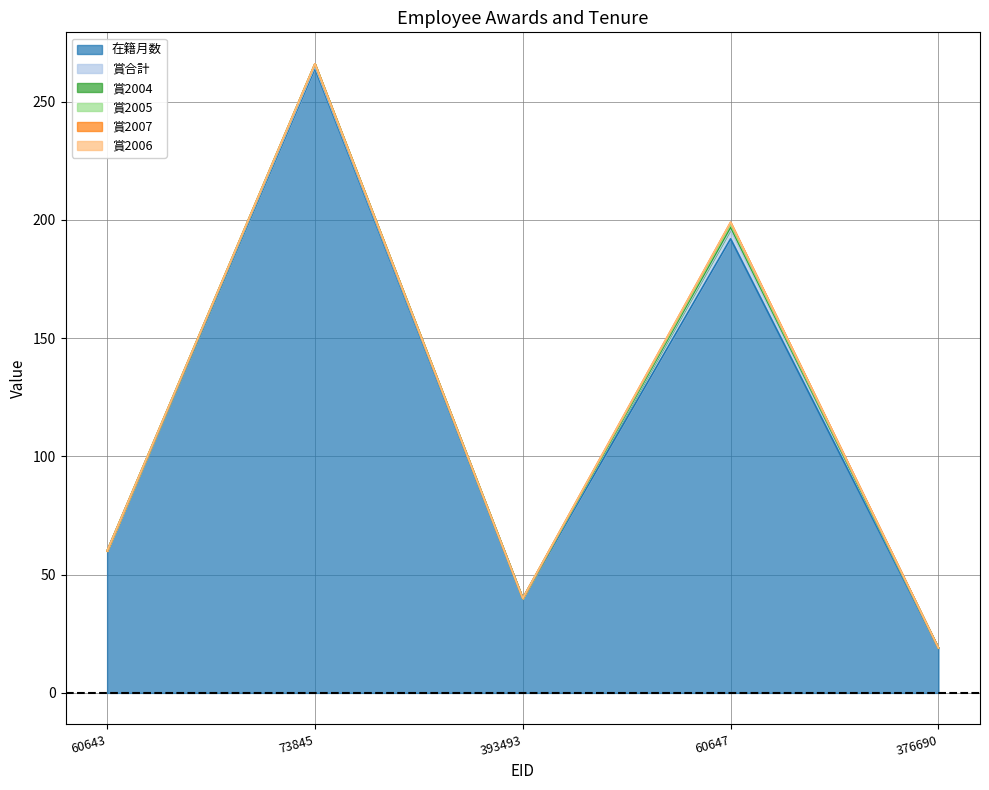

Where is 賞2006 nearest to the value 0?

60643